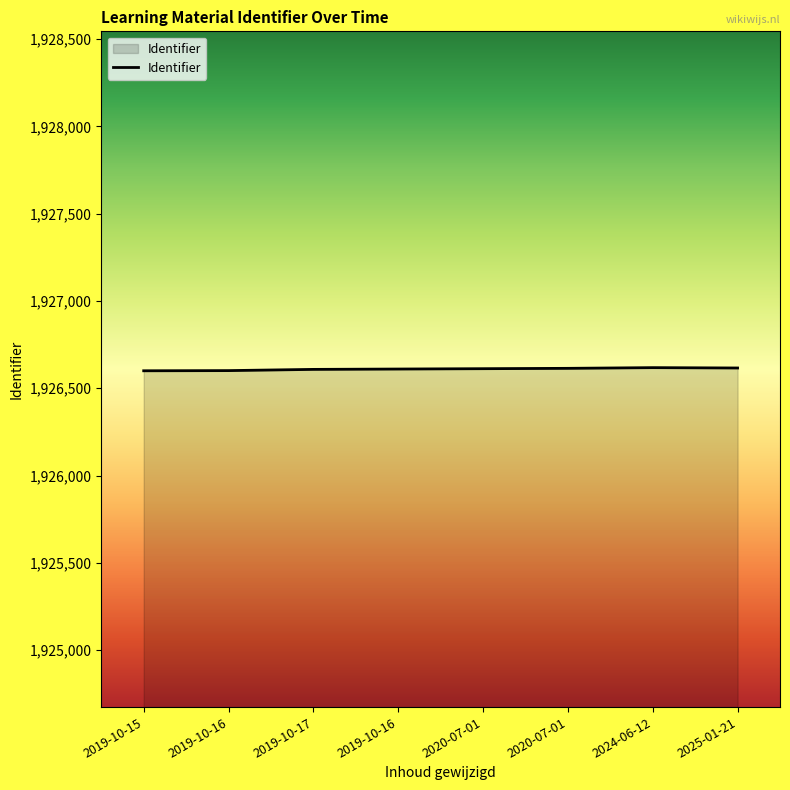

Where does the data first go above 1926612?

2020-07-01